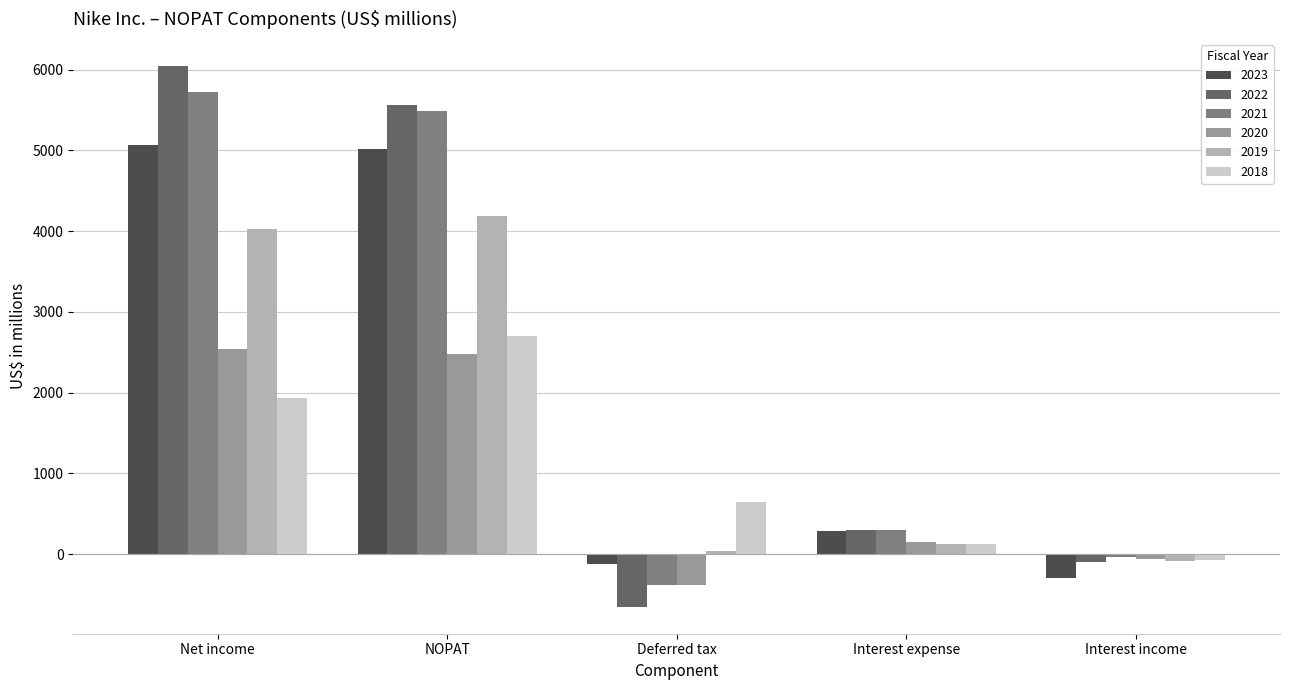

List the labels in order of 2021 value, smallest first.

Deferred tax, Interest income, Interest expense, NOPAT, Net income